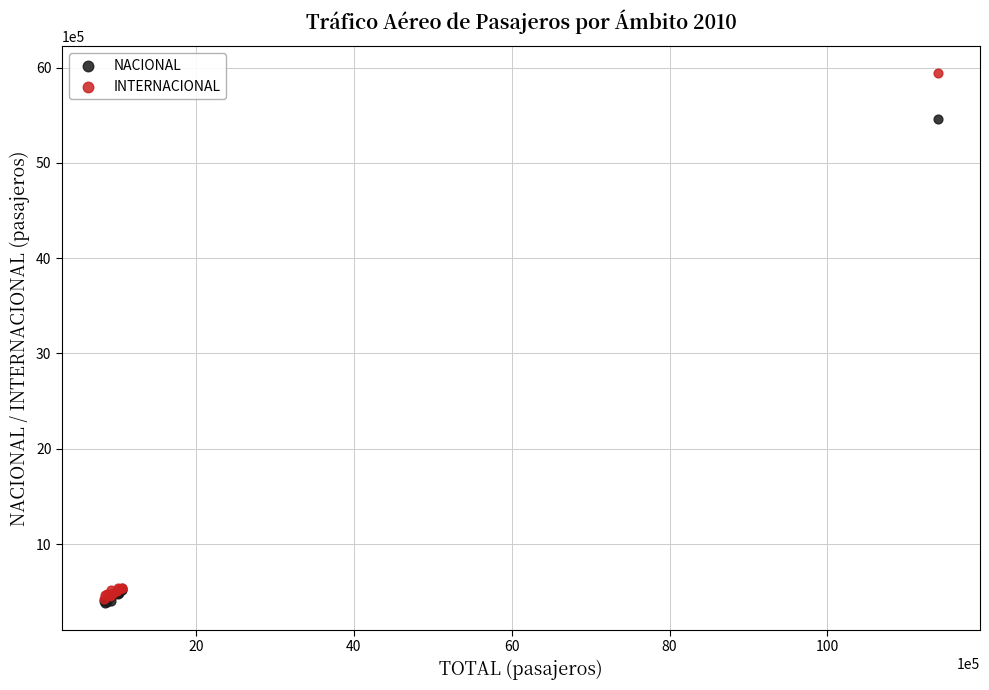

Which series has the widest spread of Y values?

INTERNACIONAL